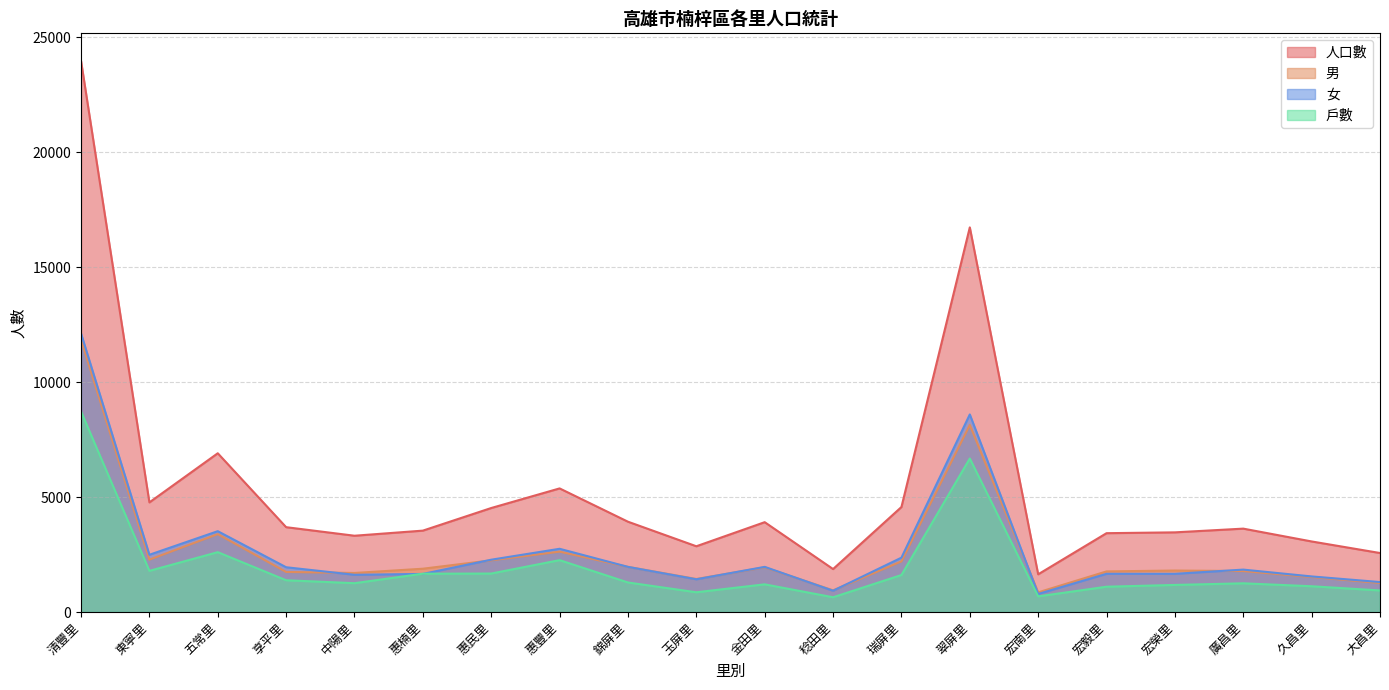

What is the difference between the maximum and minimum values in the 戶數 series?

8082